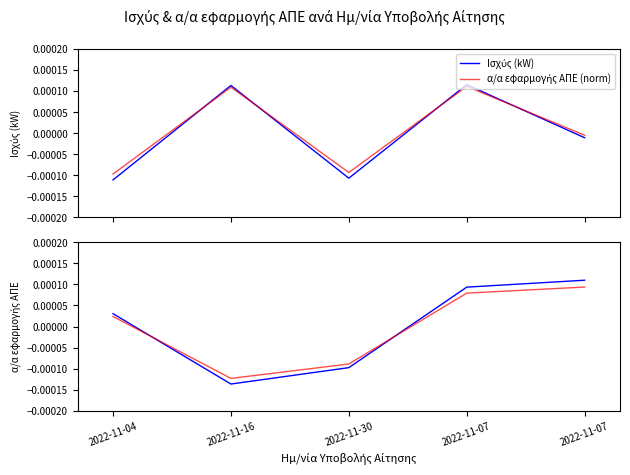

Count the number of categories in the chart.

5